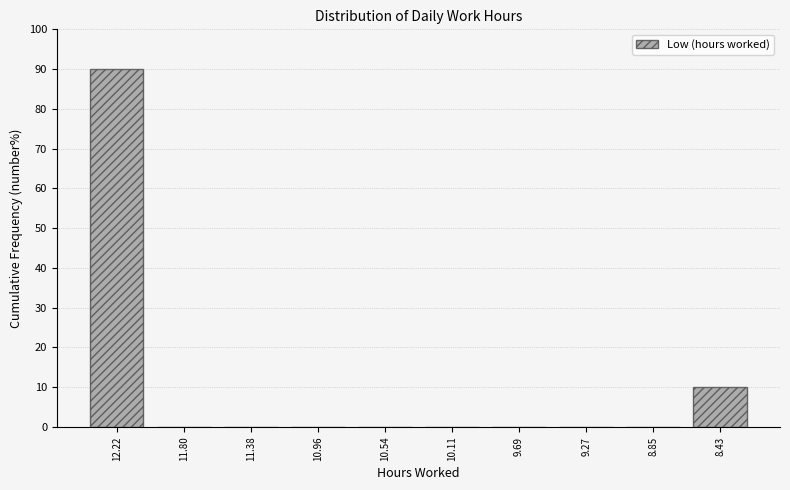

Reading left to right, list all the values displayed in this chart.

12.22=90	11.80=0	11.38=0	10.96=0	10.54=0	10.11=0	9.69=0	9.27=0	8.85=0	8.43=10